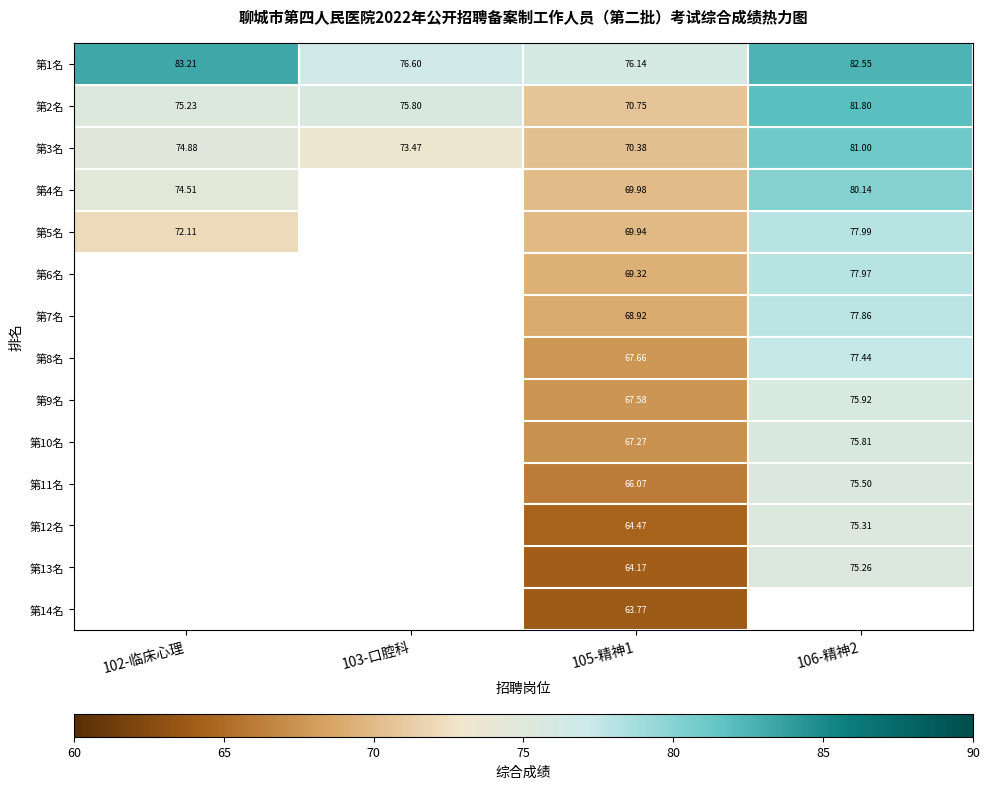

What is the difference between the maximum and minimum values in the 第5名 series?

8.0